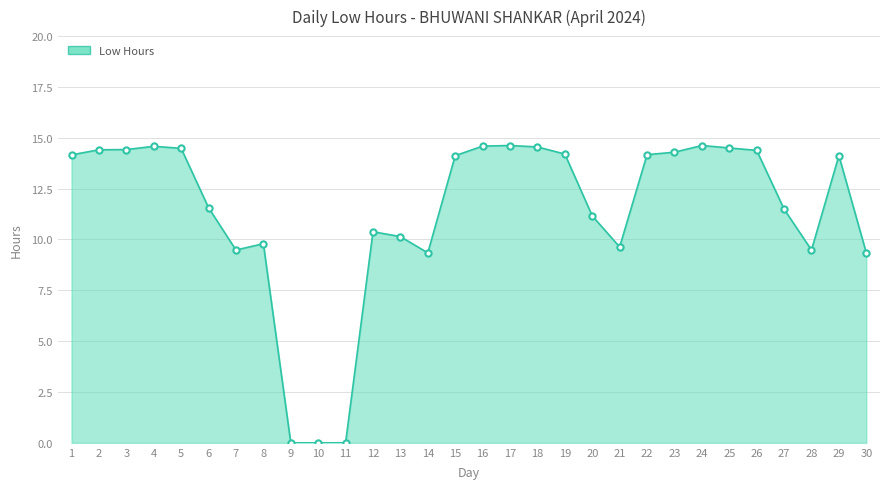

What is the ratio of the value at 1 to the value at 15?

1.0